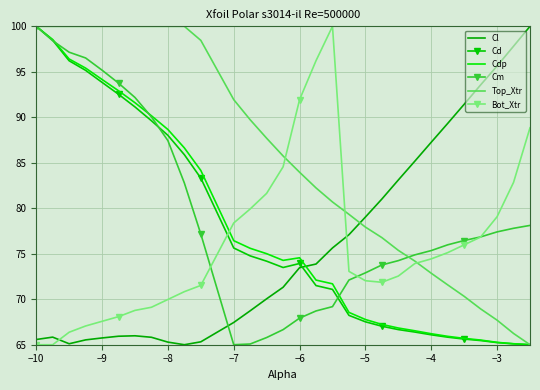

What is the minimum value for Cm?

65.0